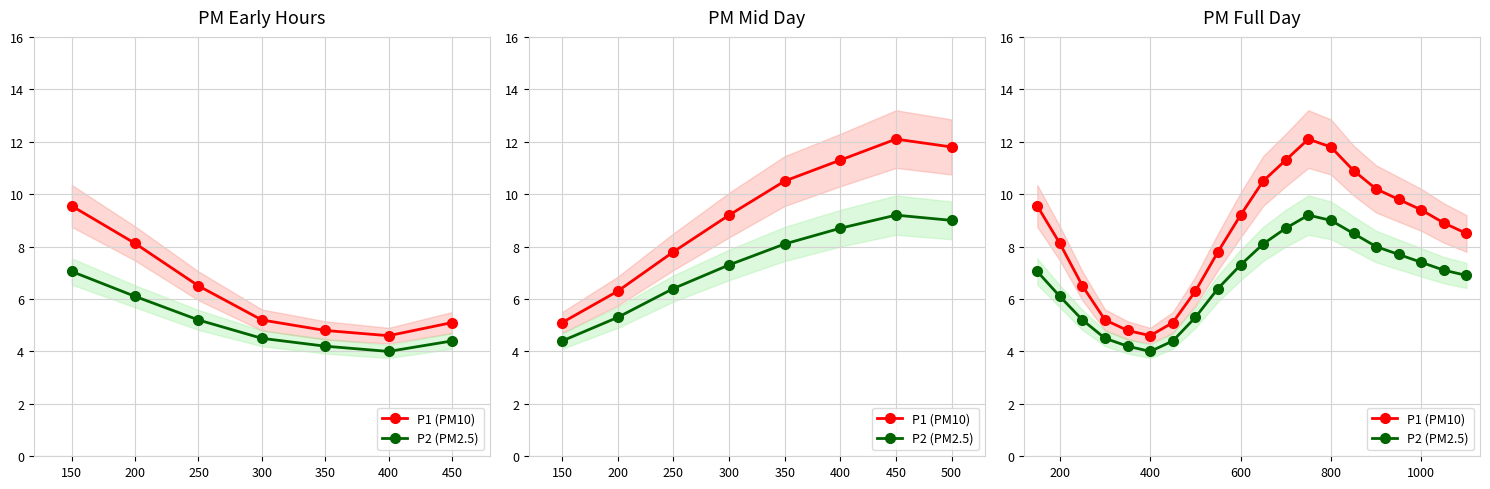

True or false: P2 (PM2.5) and P1 (PM10) cross at least once.

False